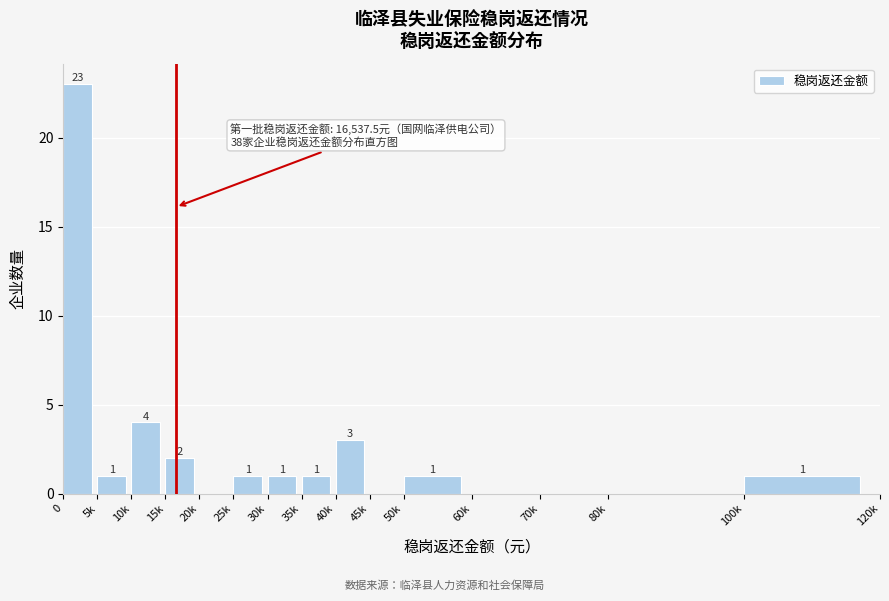

Reading left to right, what are all the values shown in this chart?

0=23	5k=1	10k=4	15k=2	20k=0	25k=1	30k=1	35k=1	40k=3	45k=0	50k=1	60k=0	70k=0	80k=0	100k=1